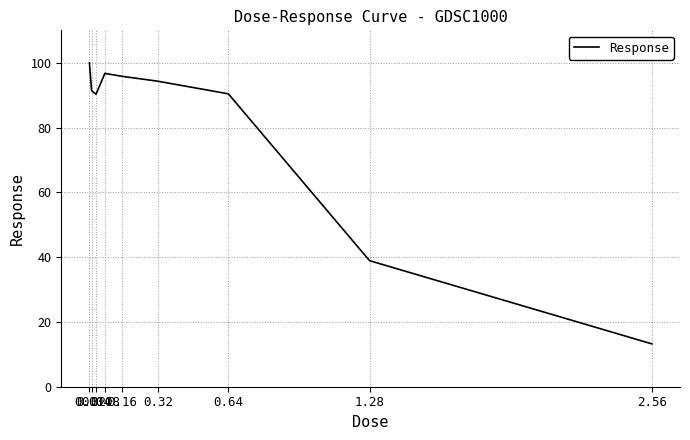

Where does the data first go above 91?

0.01